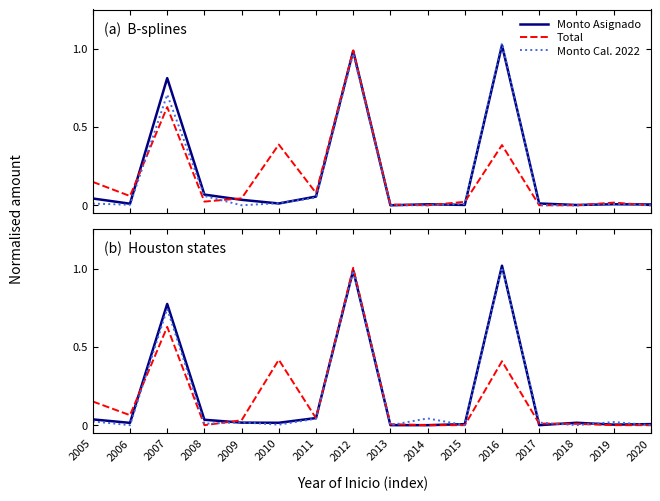

After their last crossing, which series has the higher values: Total or Monto Cal. 2022?

Monto Cal. 2022